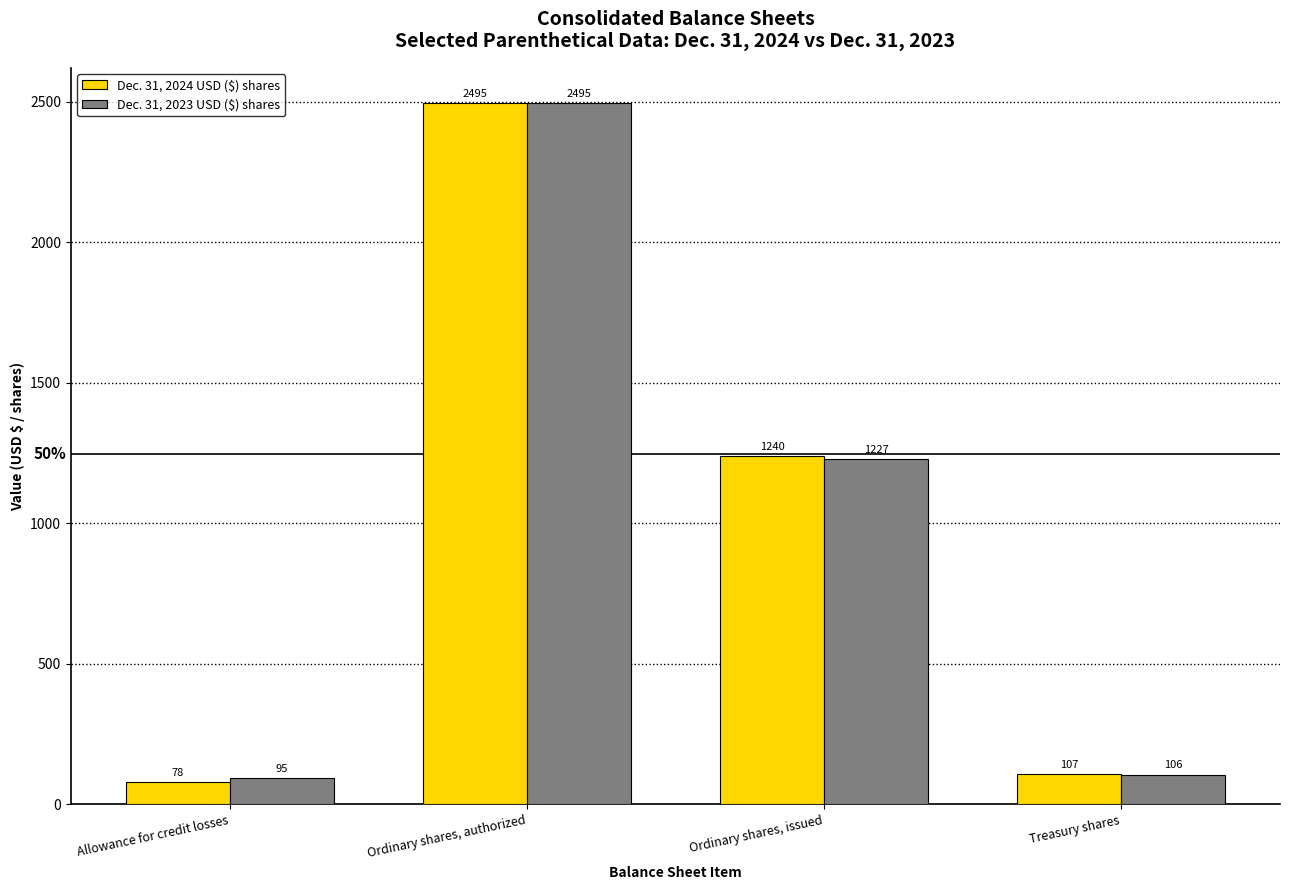

Are the bars horizontal?

No